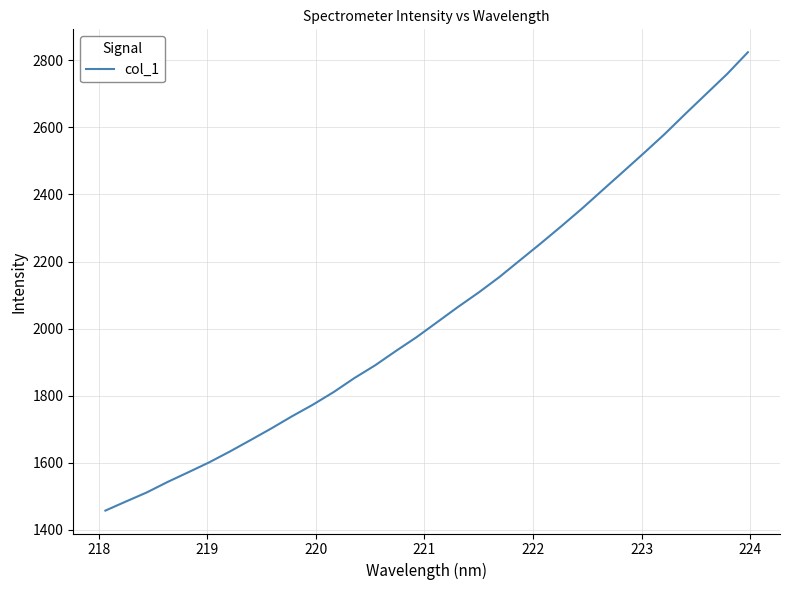

Does the chart have visible grid lines?

Yes